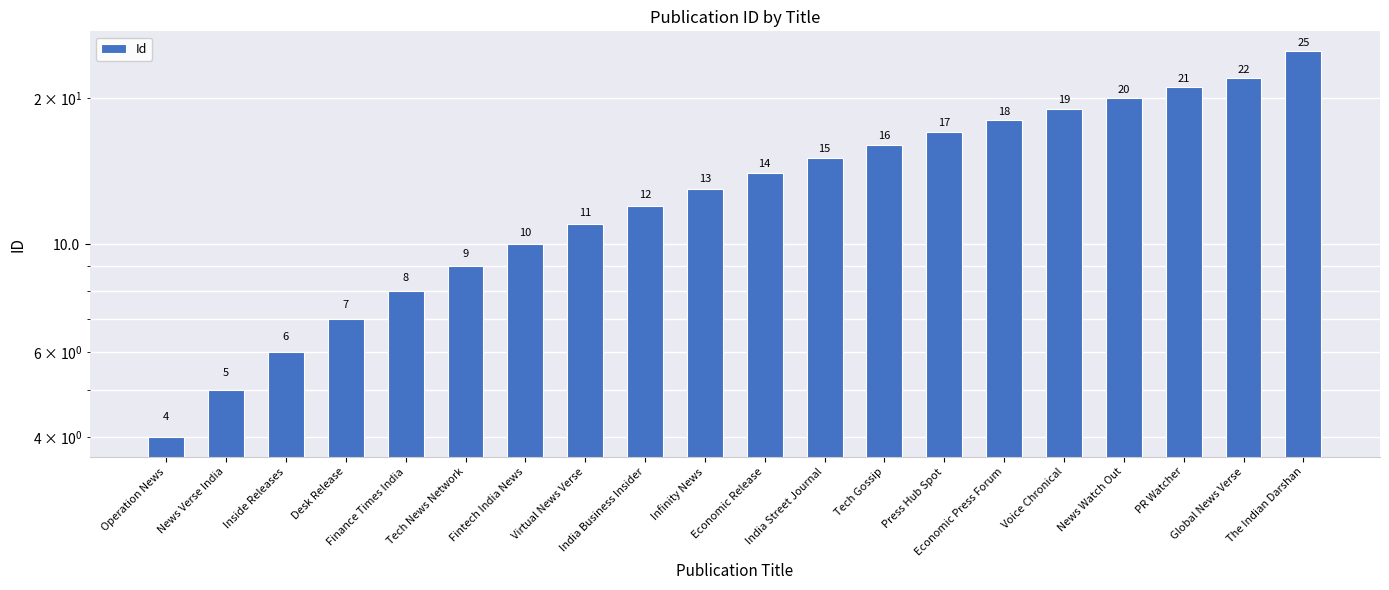

The chart shows a value of 15 at India Street Journal. True or false?

True